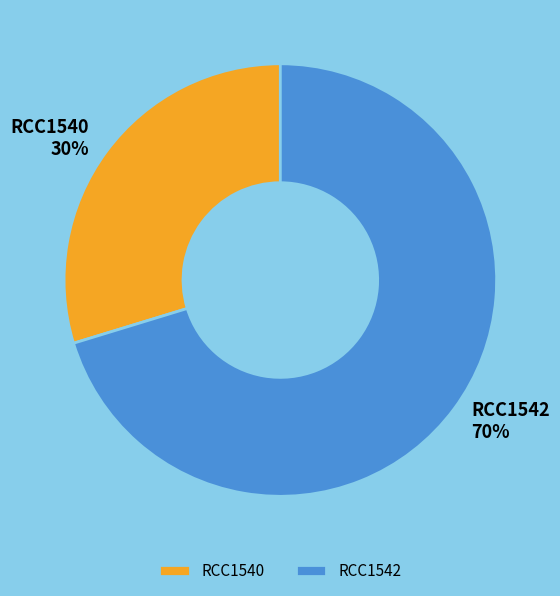

To the nearest percent, what is the combined percentage of RCC1542 and RCC1540?

100%